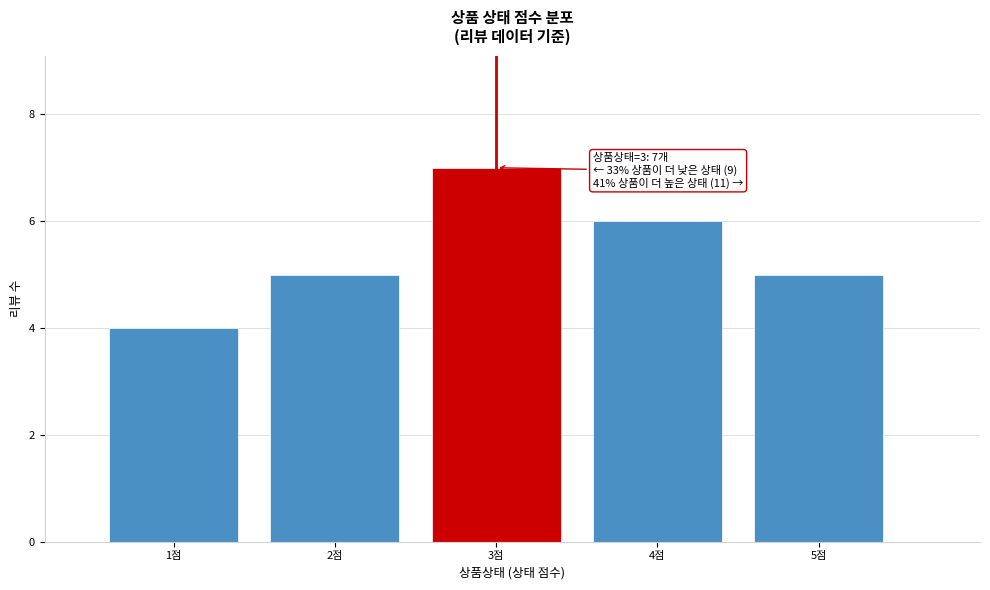

Reading right to left, list all the values displayed in this chart.

5	6	7	5	4